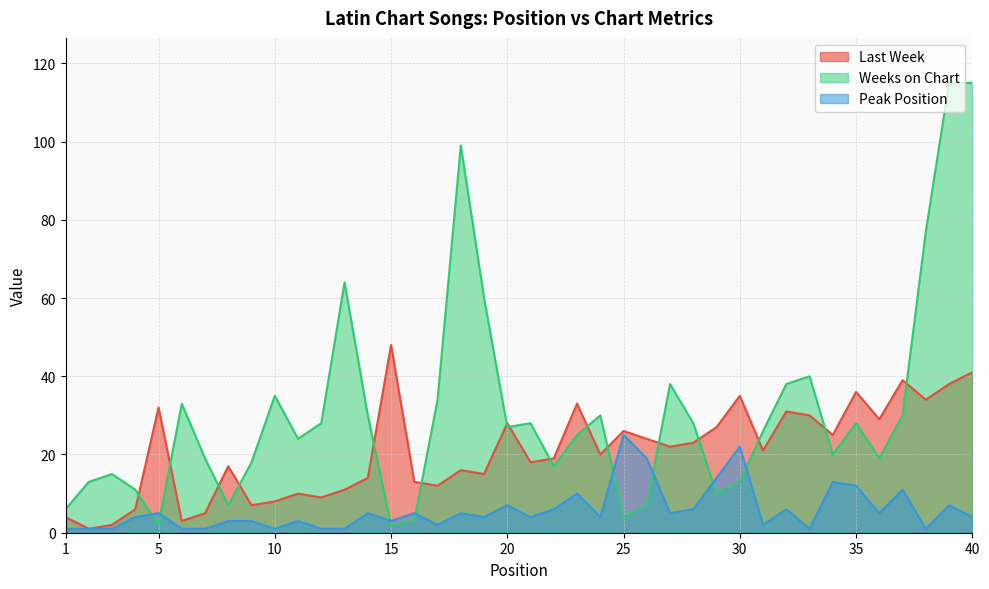

The Weeks on Chart series shows 46 at 38. True or false?

False